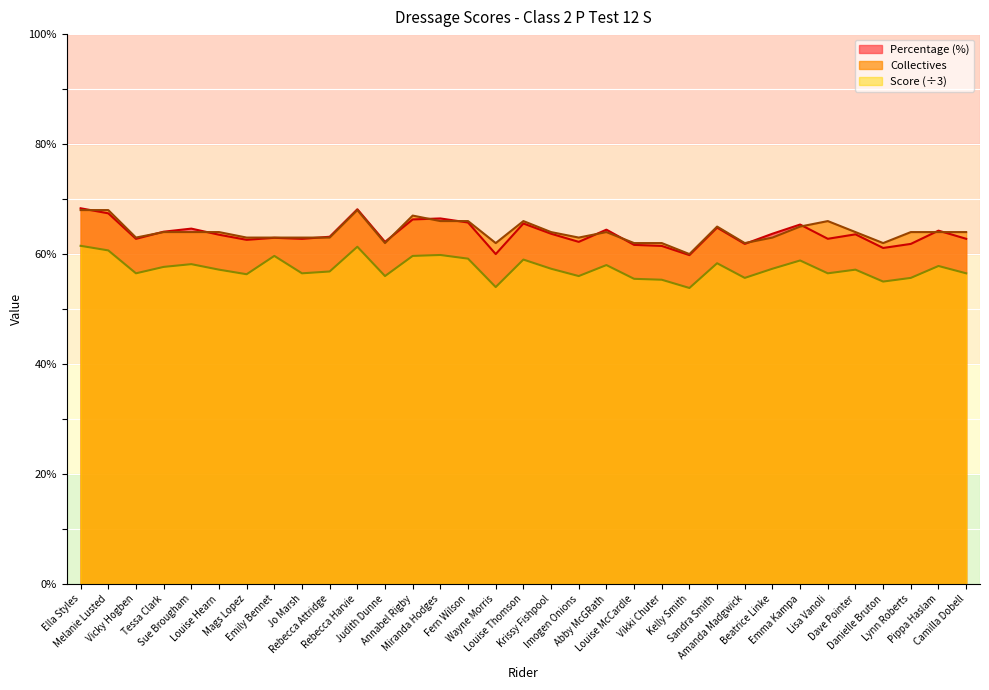

Reading left to right, transcribe all the data shown in this chart.

Score: 61.5	60.7	56.5	57.7	58.2	57.2	56.3	59.7	56.5	56.8	61.3	56.0	59.7	59.8	59.2	54.0	59.0	57.3	56.0	58.0	55.5	55.3	53.8	58.3	55.7	57.3	58.8	56.5	57.2	55.0	55.7	57.8	56.5
Collectives: 68.0	68.0	63.0	64.0	64.0	64.0	63.0	63.0	63.0	63.0	68.0	62.0	67.0	66.0	66.0	62.0	66.0	64.0	63.0	64.0	62.0	62.0	60.0	65.0	62.0	63.0	65.0	66.0	64.0	62.0	64.0	64.0	64.0
Percentage: 68.3	67.4	62.8	64.1	64.6	63.5	62.6	63.0	62.8	63.1	68.2	62.2	66.3	66.5	65.7	60.0	65.6	63.7	62.2	64.4	61.7	61.5	59.8	64.8	61.9	63.7	65.4	62.8	63.6	61.1	61.9	64.3	62.8